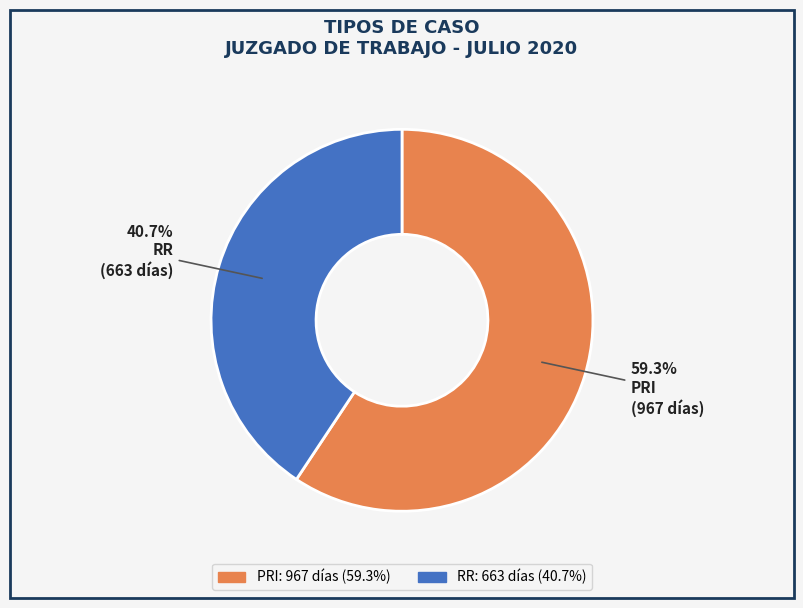

How many slices are in this pie chart?

2